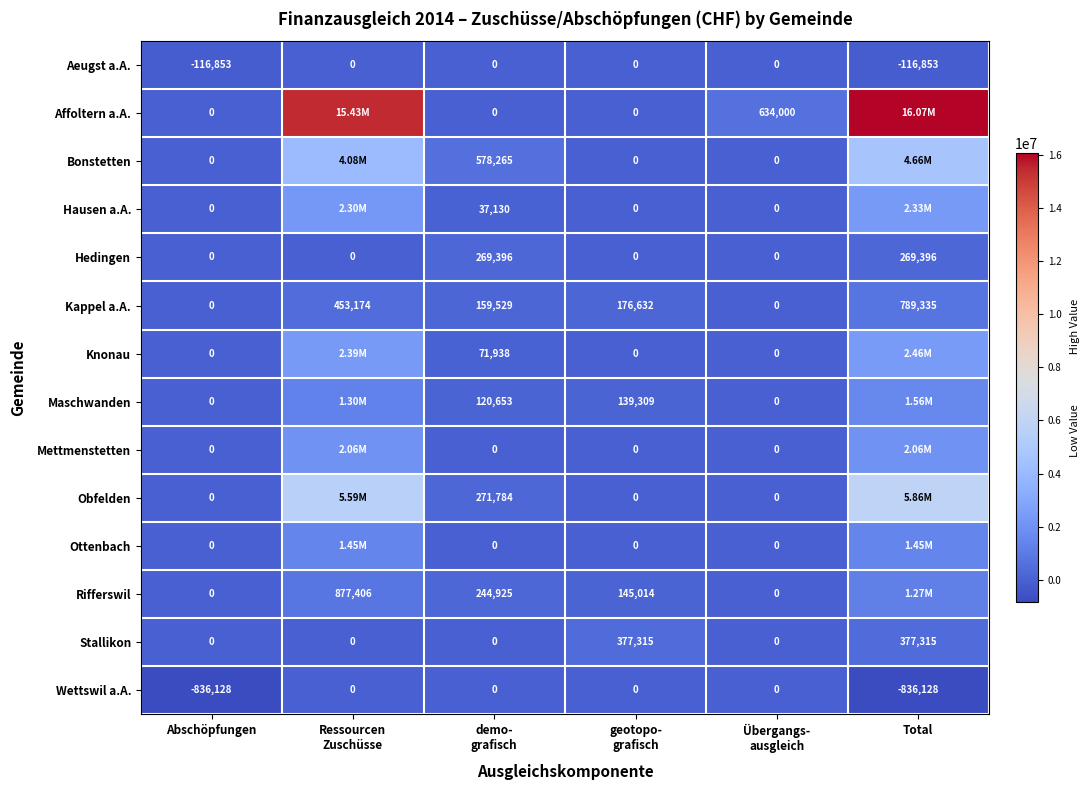

Which series has the largest total across all categories?

Affoltern a.A.